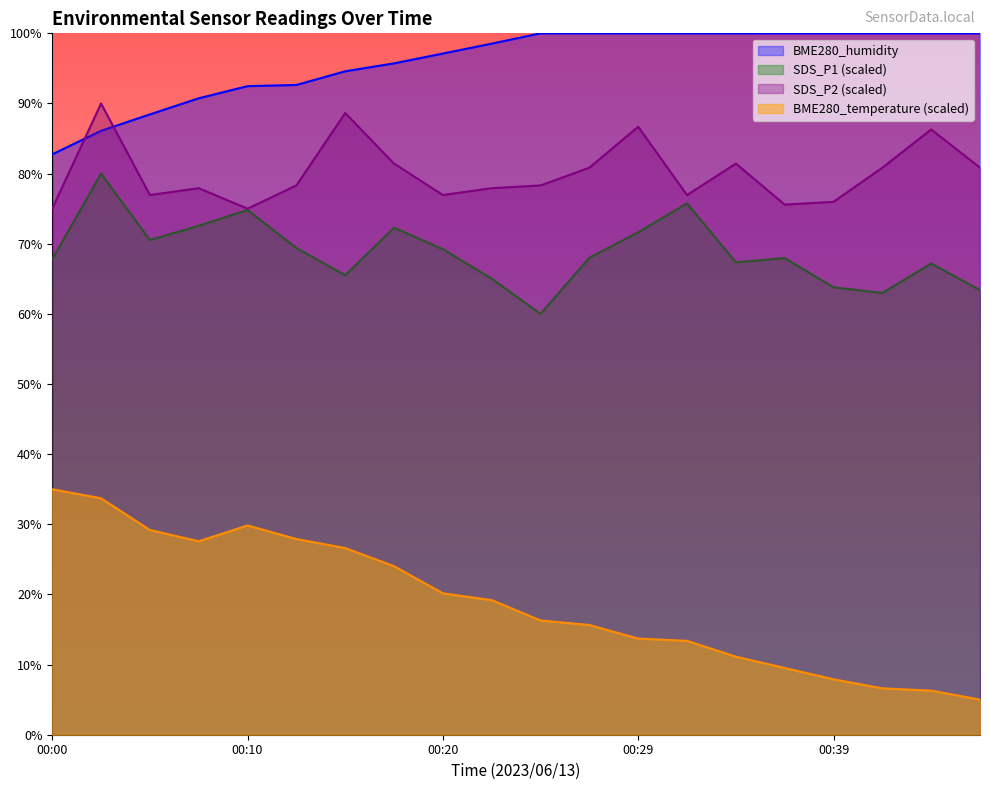

Reading left to right, list all the values displayed in this chart.

BME280_temperature: 35.0	33.7	29.2	27.6	29.8	27.9	26.6	24.0	20.2	19.2	16.3	15.6	13.7	13.4	11.1	9.5	7.9	6.6	6.3	5.0
BME280_humidity: 82.8	86.1	88.4	90.7	92.5	92.6	94.6	95.7	97.1	98.5	100.0	100.0	100.0	100.0	100.0	100.0	100.0	100.0	100.0	100.0
SDS_P1: 67.8	80.0	70.5	72.6	74.8	69.4	65.5	72.3	69.2	65.0	60.0	68.0	71.6	75.8	67.3	68.0	63.8	63.0	67.2	63.4
SDS_P2: 75.0	90.0	76.9	77.9	75.0	78.3	88.6	81.4	76.9	77.9	78.3	80.8	86.7	76.9	81.4	75.6	76.0	80.8	86.3	80.8